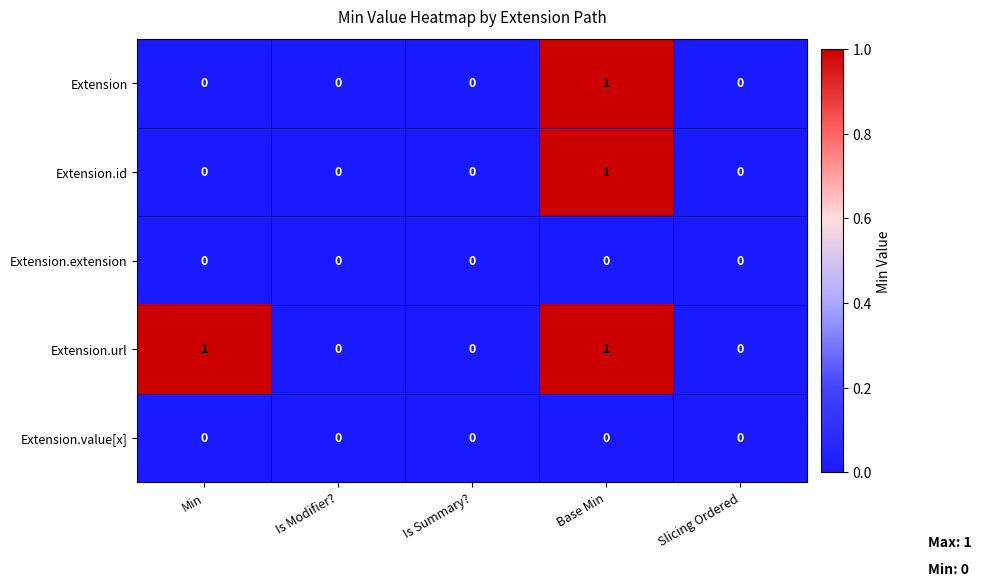

The value of Extension.url at Min is 1. True or false?

True